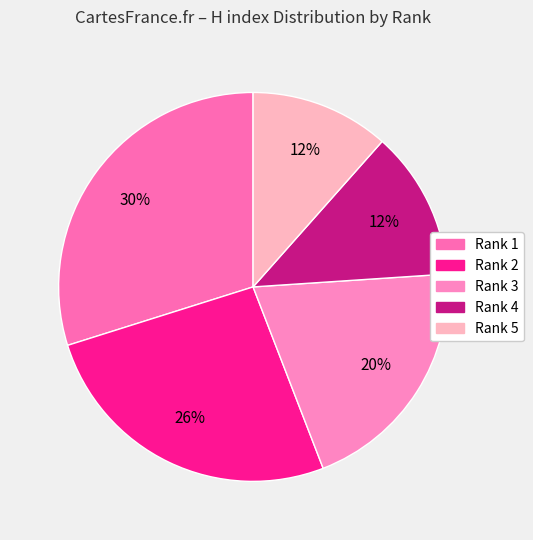

Count the number of slices in the pie.

5